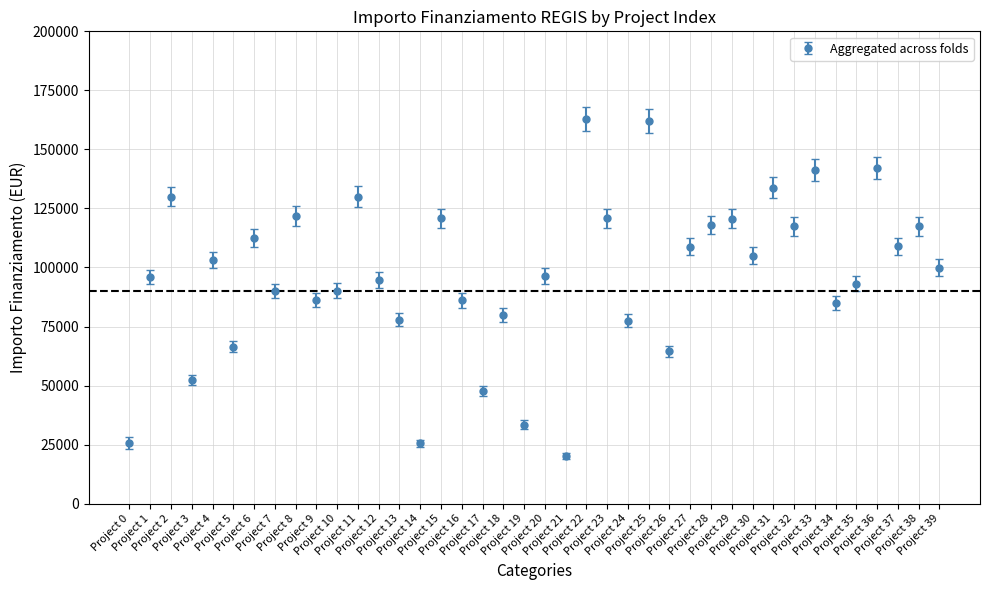

What is the average value?

96630